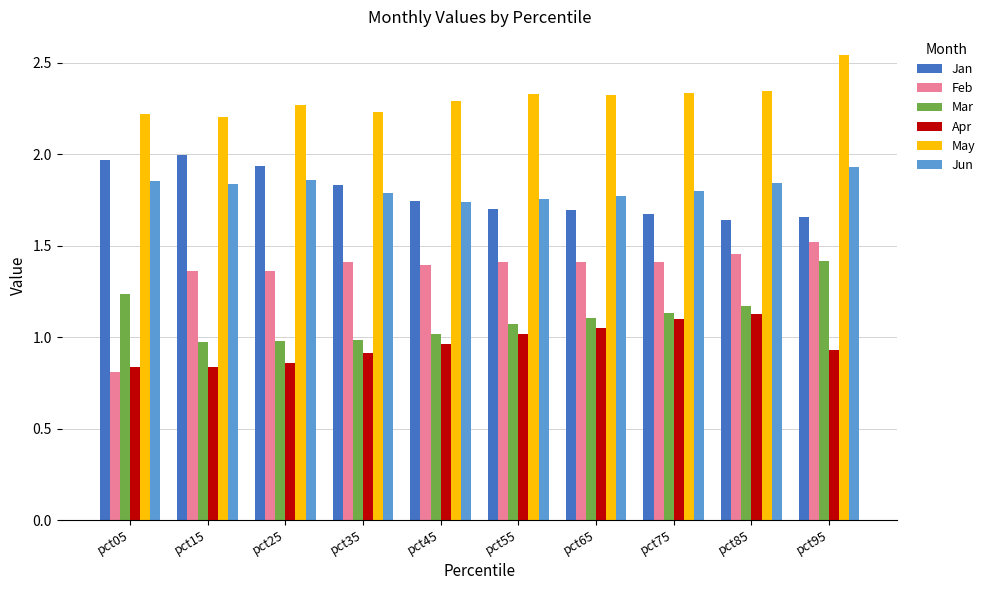

The value of Mar at pct65 is 0.7. True or false?

False